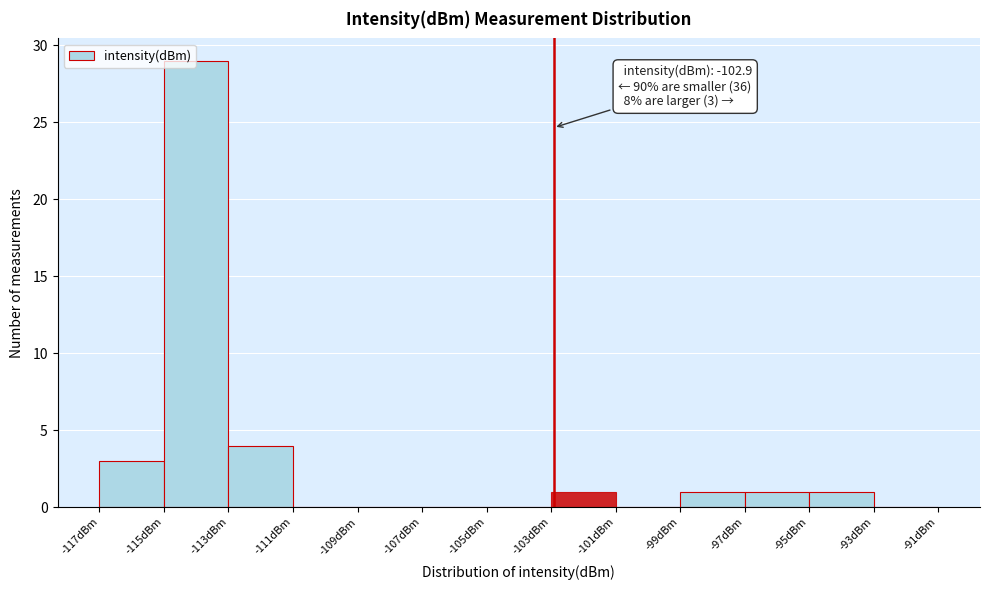

Over which range of the x-axis is the bar tallest?

-115 to -113